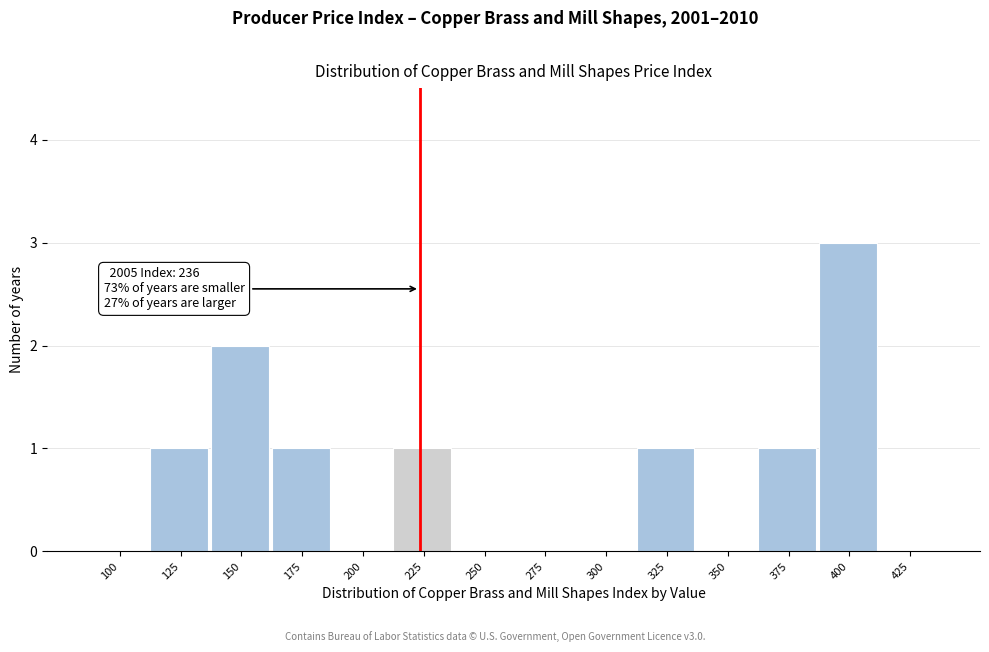

Reading left to right, what are all the values shown in this chart?

100=0	125=1	150=2	175=1	200=0	225=1	250=0	275=0	300=0	325=1	350=0	375=1	400=3	425=0